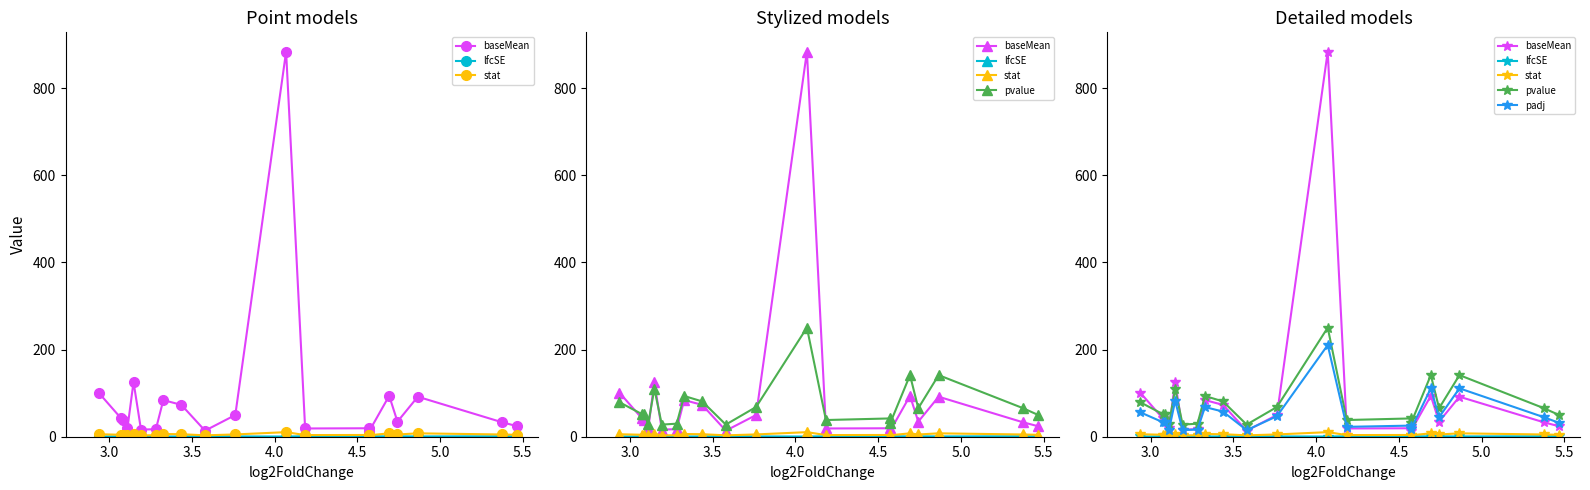

Reading left to right, extract all data points from this chart.

baseMean: 101.1	42.6	39.1	19.0	125.6	16.4	17.3	84.0	73.1	13.9	49.8	883.7	18.9	19.4	13.2	93.9	34.6	91.8	33.3	24.0
lfcSE: 0.5	0.7	0.7	1.0	0.5	1.0	1.0	0.5	0.6	1.1	0.7	0.4	1.1	1.1	1.4	0.6	0.9	0.6	1.0	1.2
stat: 5.7	4.5	4.5	3.2	6.8	3.1	3.3	6.2	5.8	3.1	5.3	10.5	3.8	4.0	3.3	7.8	5.1	7.8	5.1	4.4
pvalue: 79.1	52.1	52.0	29.3	110.2	27.8	29.9	93.4	81.0	27.8	68.2	250.3	38.3	42.0	30.8	141.3	65.4	141.3	65.8	49.8
padj: 56.1	33.5	33.4	16.0	82.6	15.0	16.5	68.1	57.6	15.0	47.1	210.3	22.7	25.5	17.1	111.0	44.7	111.0	45.1	31.8